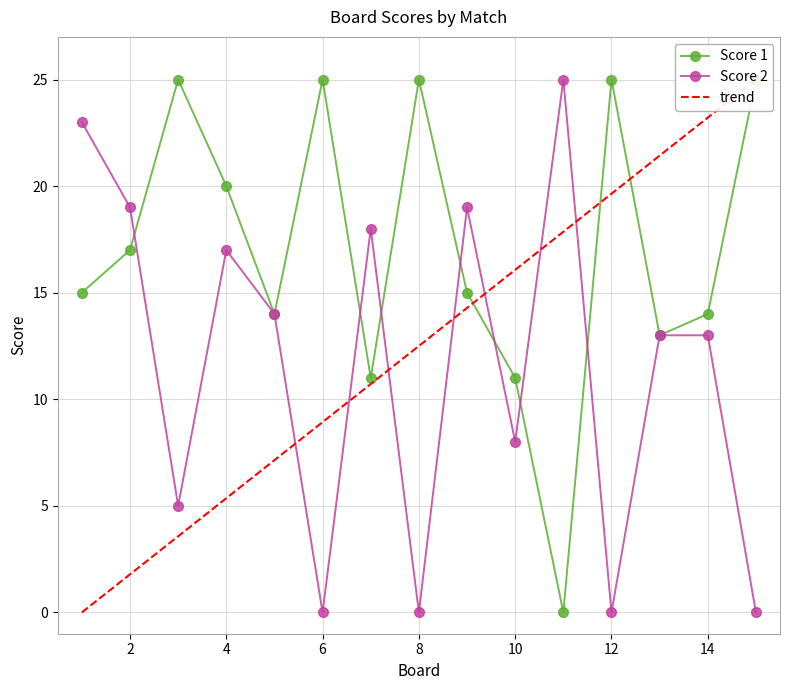

The value of Score 2 at 15 is 0. True or false?

True